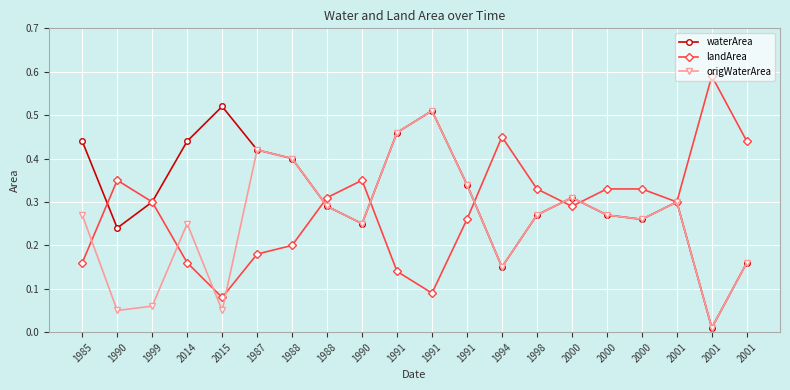

Is this an area chart (filled region under the line)?

No